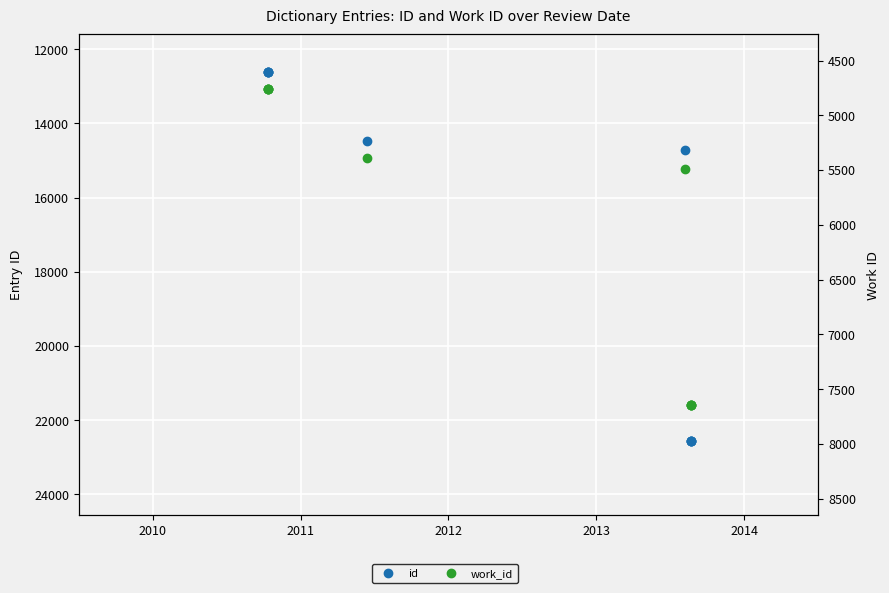

How many data points does each series have?

10